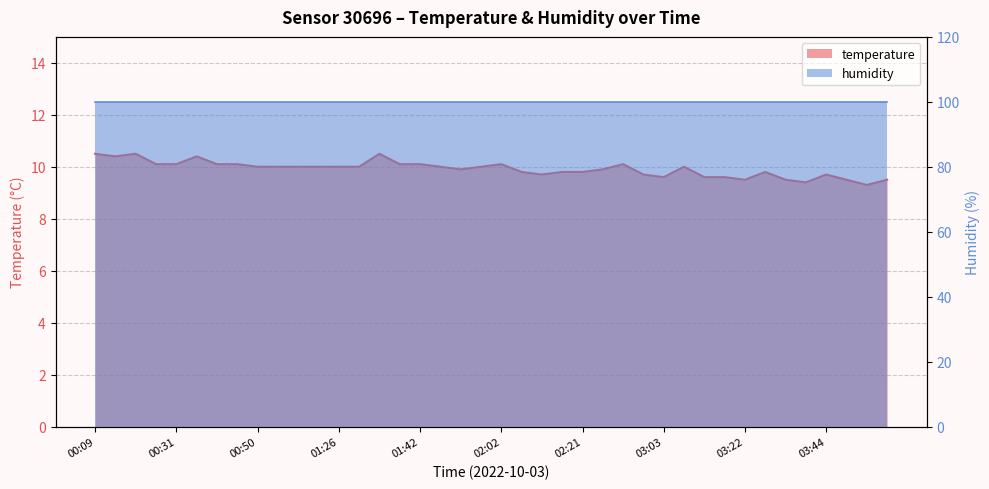

What is the label of the 39th point from the right?

00:17